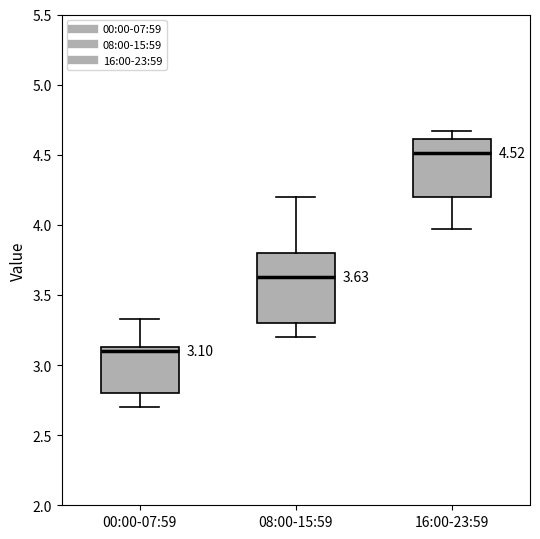

Which box has the lowest median line?

00:00-07:59